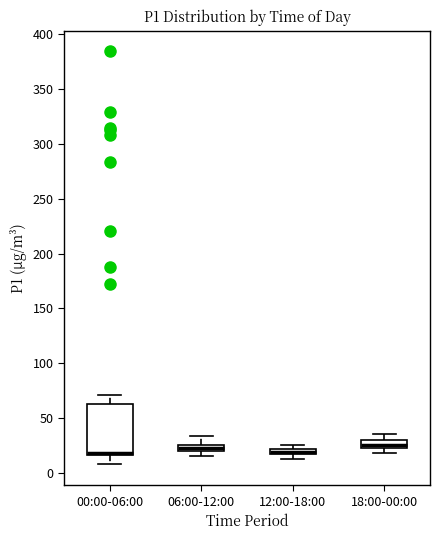

Which box is the tallest, from its lower edge to its upper edge?

00:00-06:00